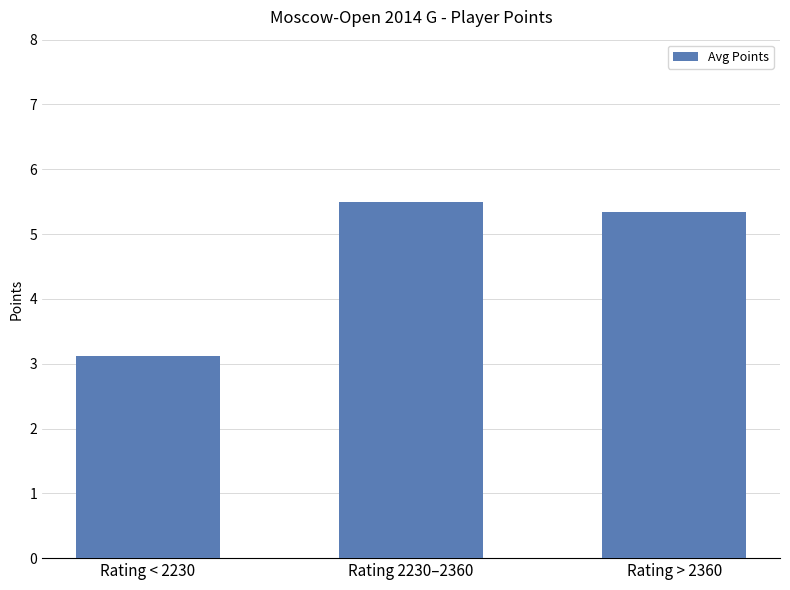

What is the average value?

4.7